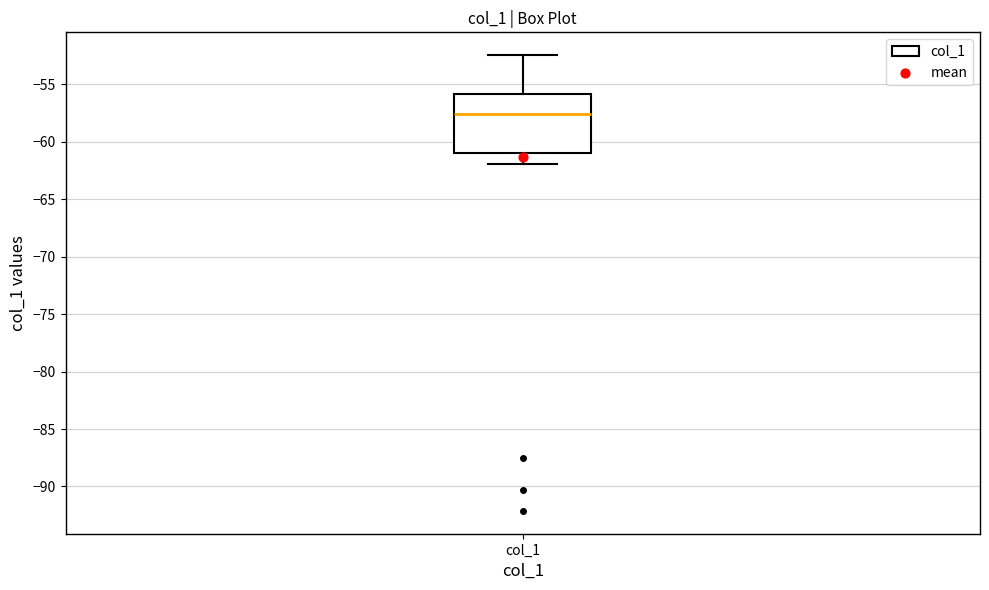

Where is the lower edge of the box for col_1 on the y-axis? The values are not printed on the chart, so give them approximately, as read against the axis.

-61.0